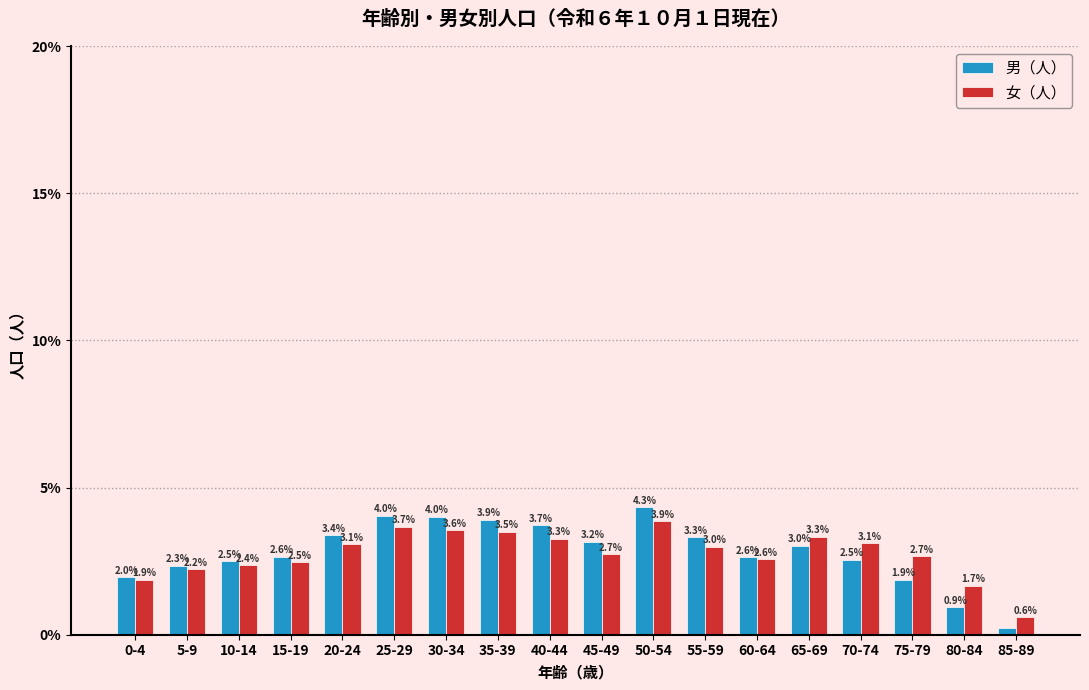

Which series has the largest range (max minus min)?

男（人）